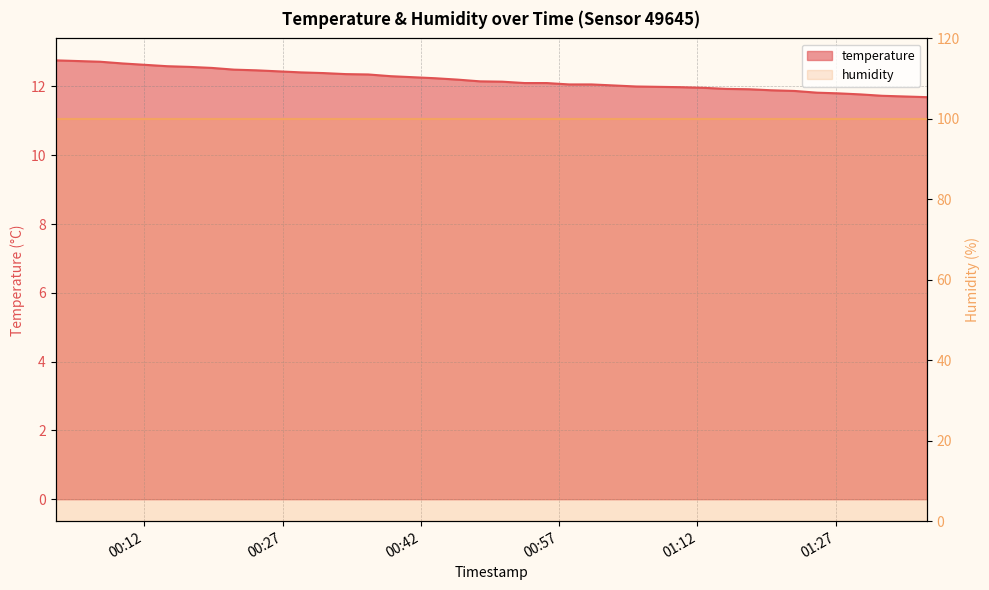

Is it true that the value at 2023-05-22T00:14:28 is 12.6?

True